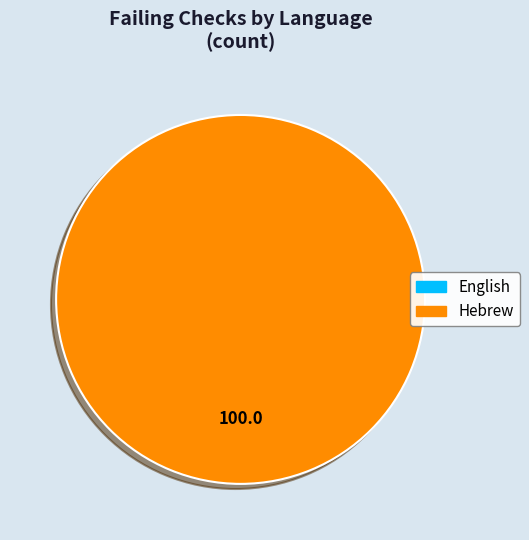

To the nearest percent, what is the difference between the English and Hebrew slice percentages?

100%